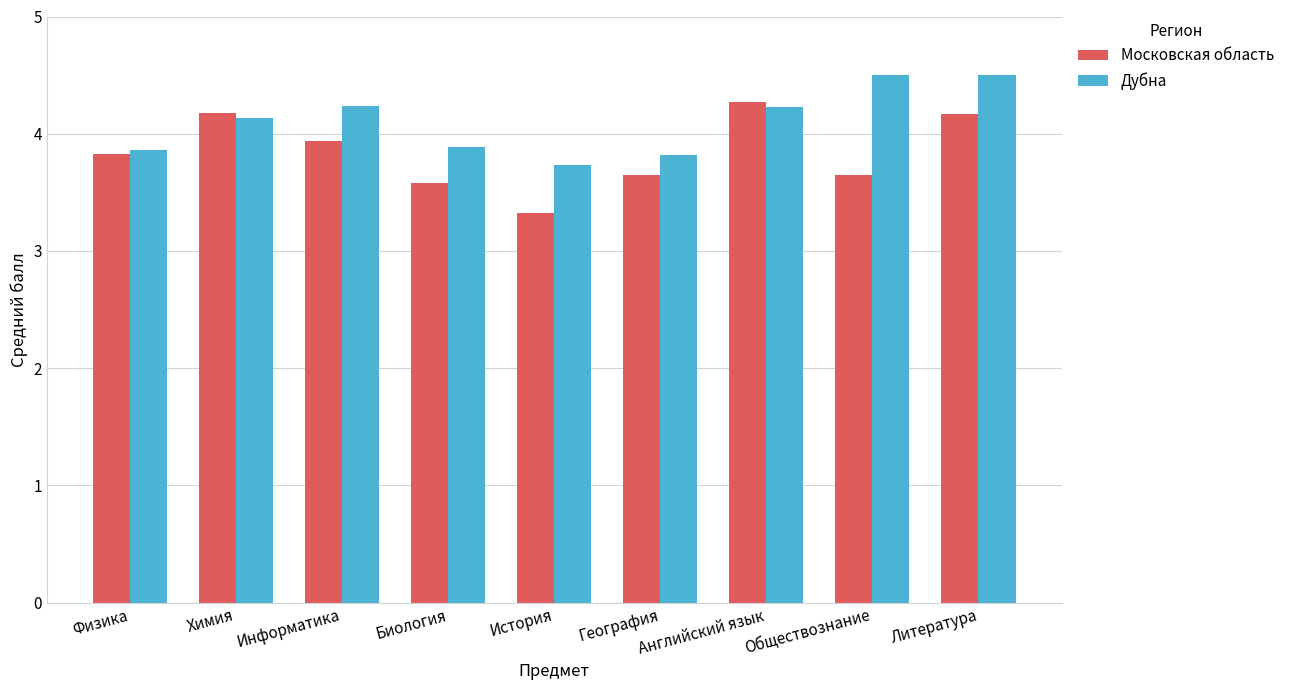

What is the difference between the maximum and minimum values in the Дубна series?

0.8